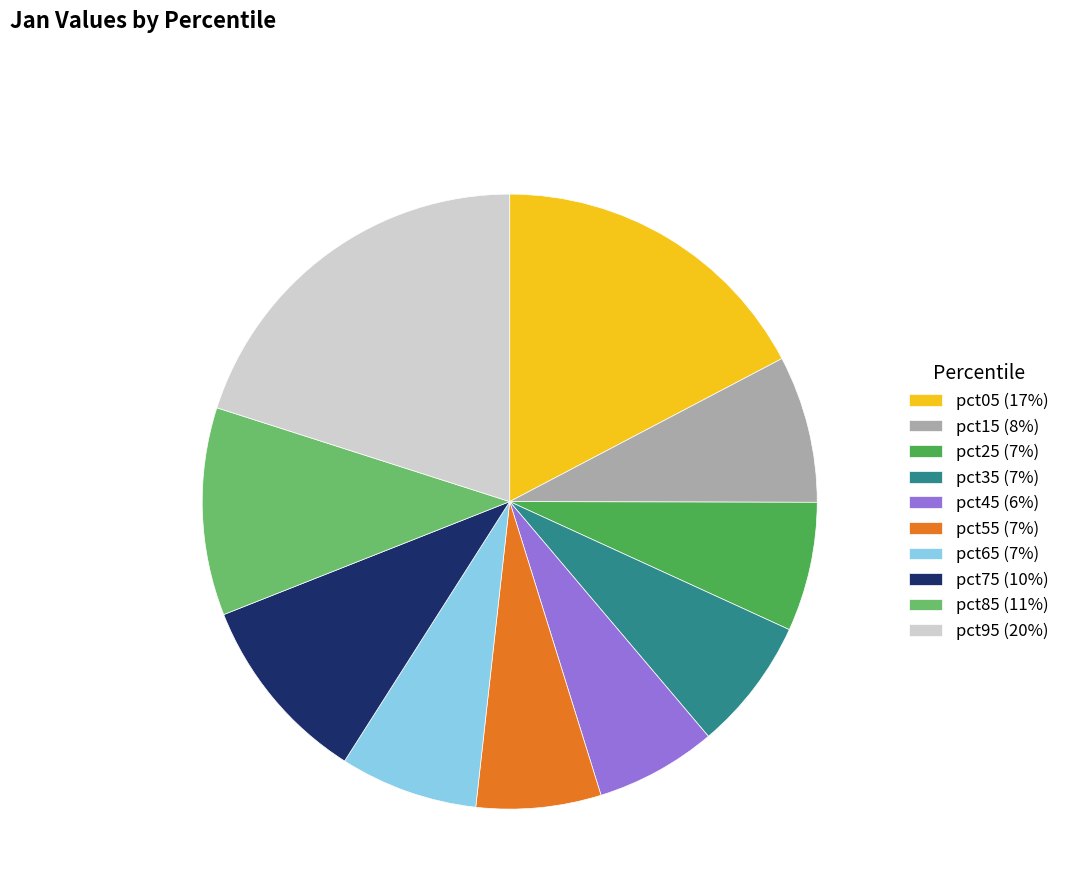

Is pct15 (8%) the majority of the pie?

No